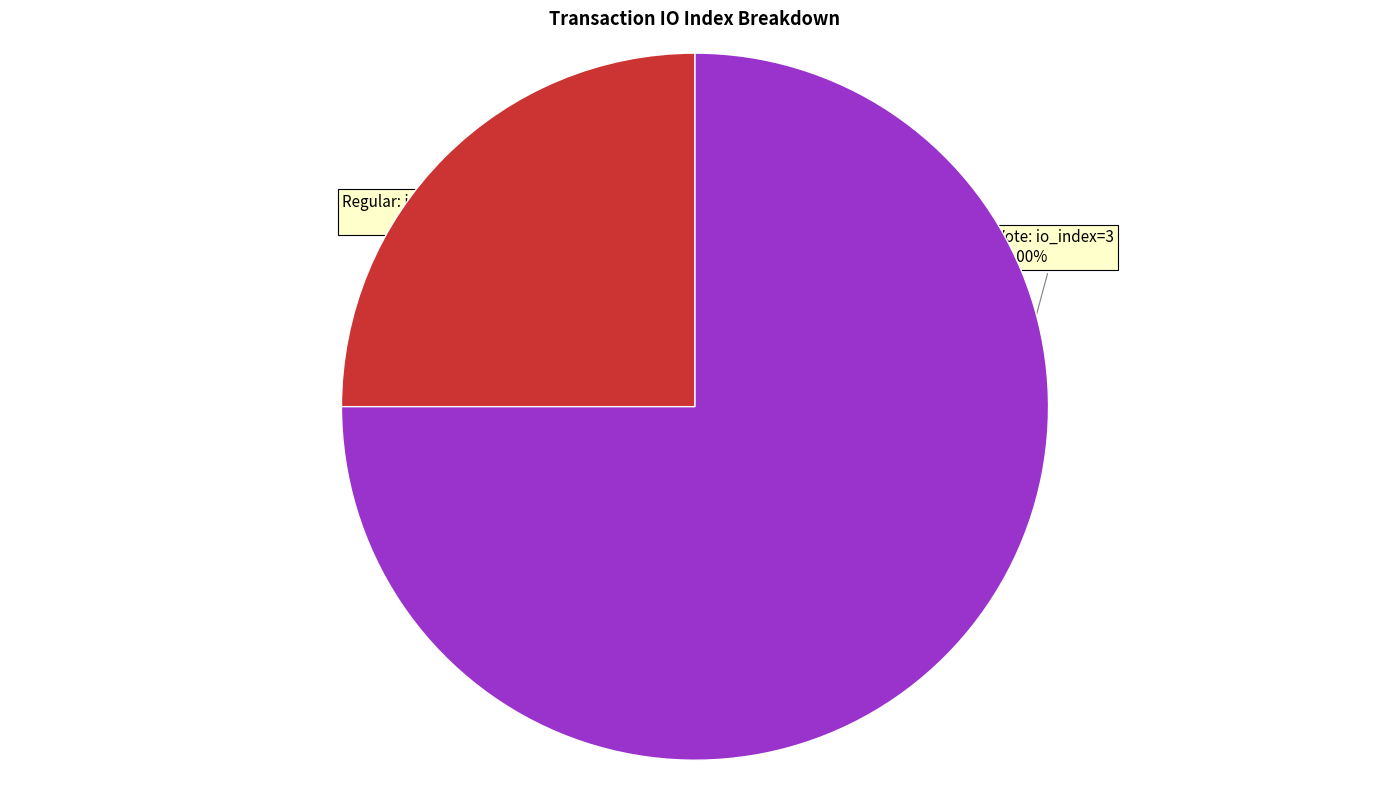

Is there a majority slice in this chart?

Yes